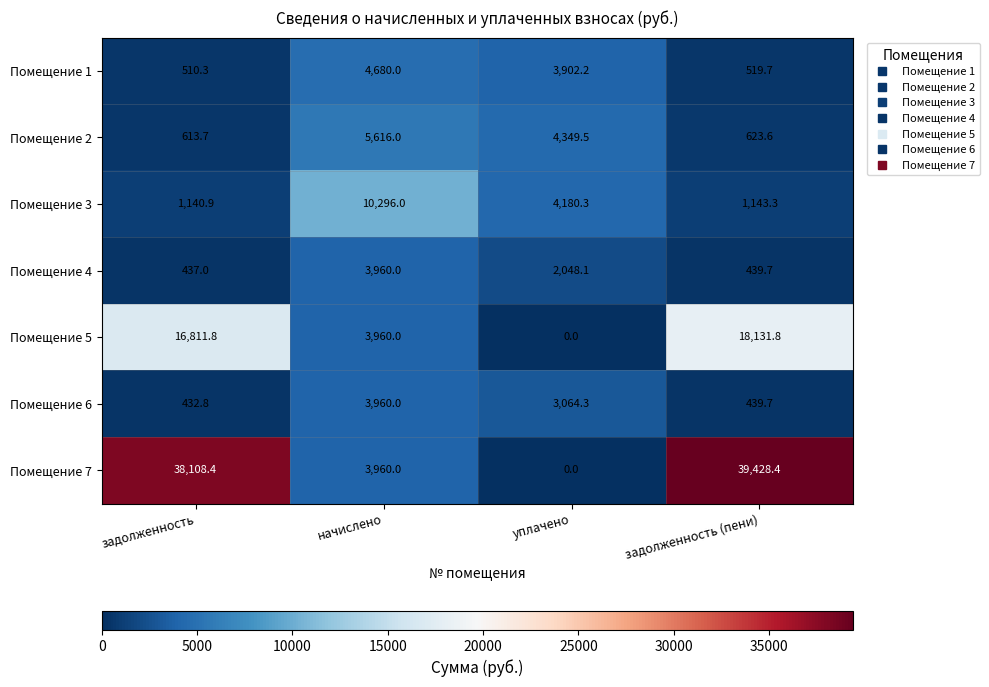

Reading left to right, what are all the values shown in this chart?

Помещение 1: 510.3	4680.0	3902.2	519.7
Помещение 2: 613.7	5616.0	4349.5	623.6
Помещение 3: 1140.9	10296.0	4180.3	1143.3
Помещение 4: 437.0	3960.0	2048.1	439.7
Помещение 5: 16811.8	3960.0	0.0	18131.8
Помещение 6: 432.8	3960.0	3064.3	439.7
Помещение 7: 38108.4	3960.0	0.0	39428.4